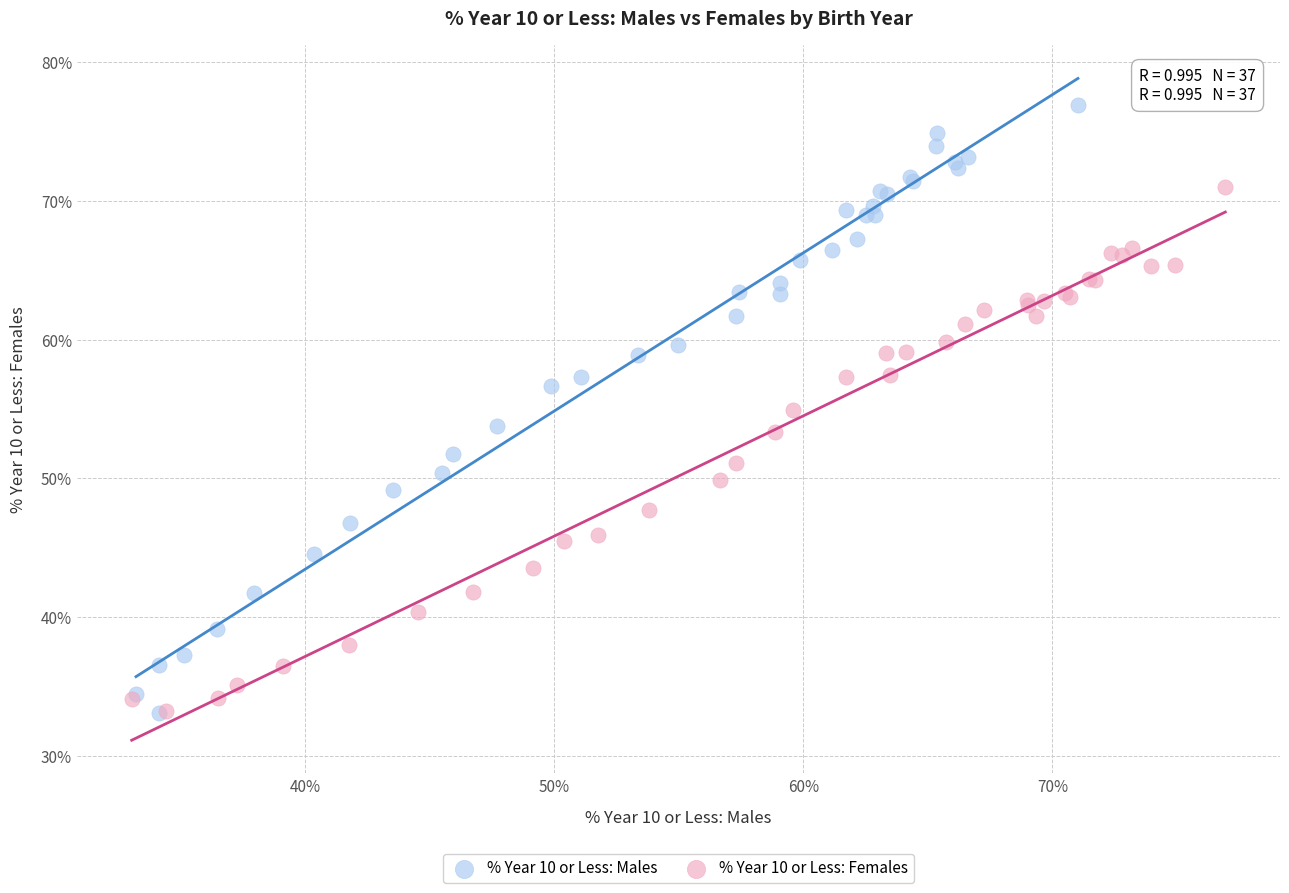

Which series has the largest Y range (max minus min)?

% Year 10 or Less: Males